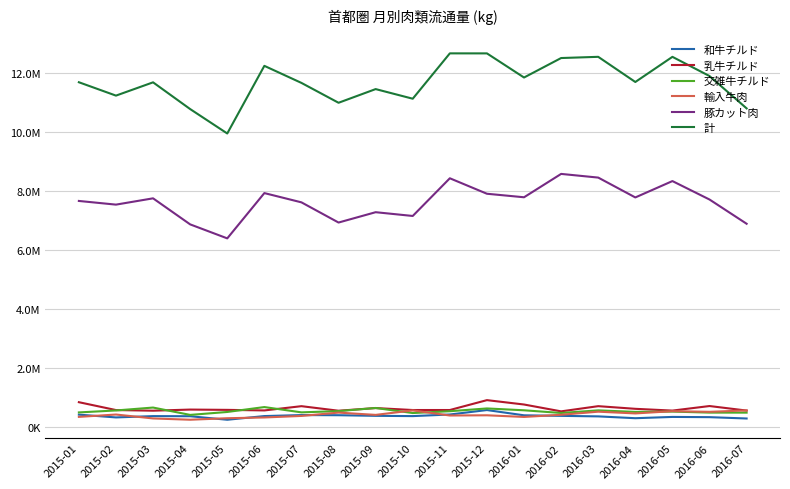

List the series in order of their peak value, highest first.

計, 豚カット肉, 乳牛チルド, 交雑牛チルド, 和牛チルド, 輸入牛肉